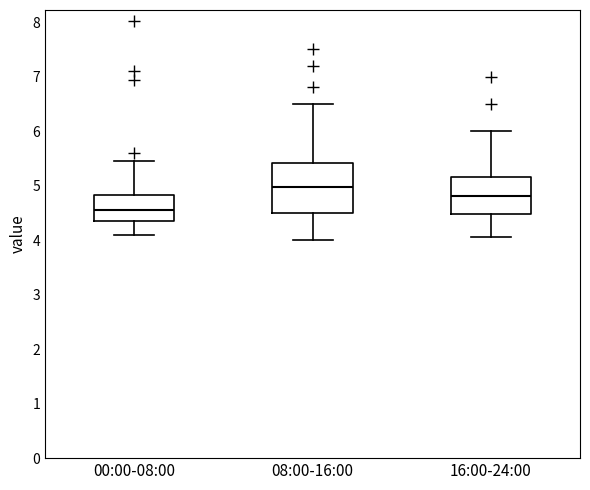

Which box's median line is the lowest?

00:00-08:00